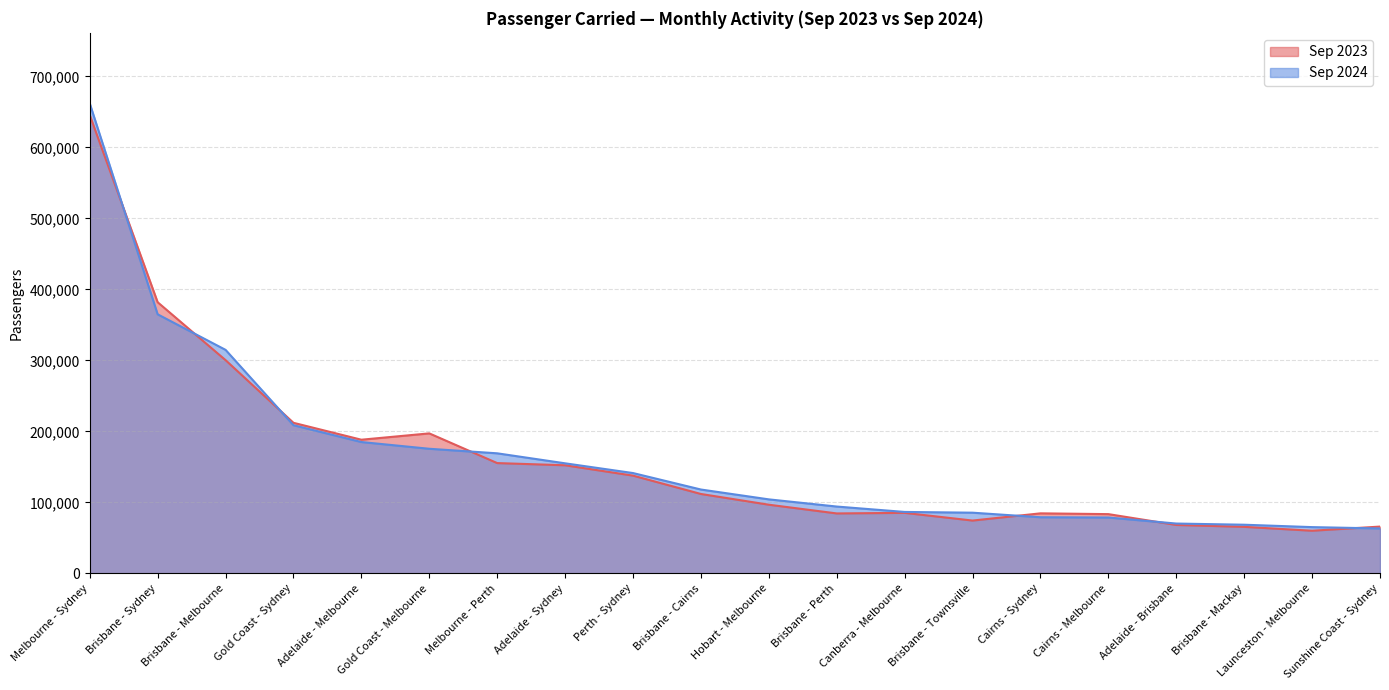

Which series has the largest total across all categories?

Sep 2024